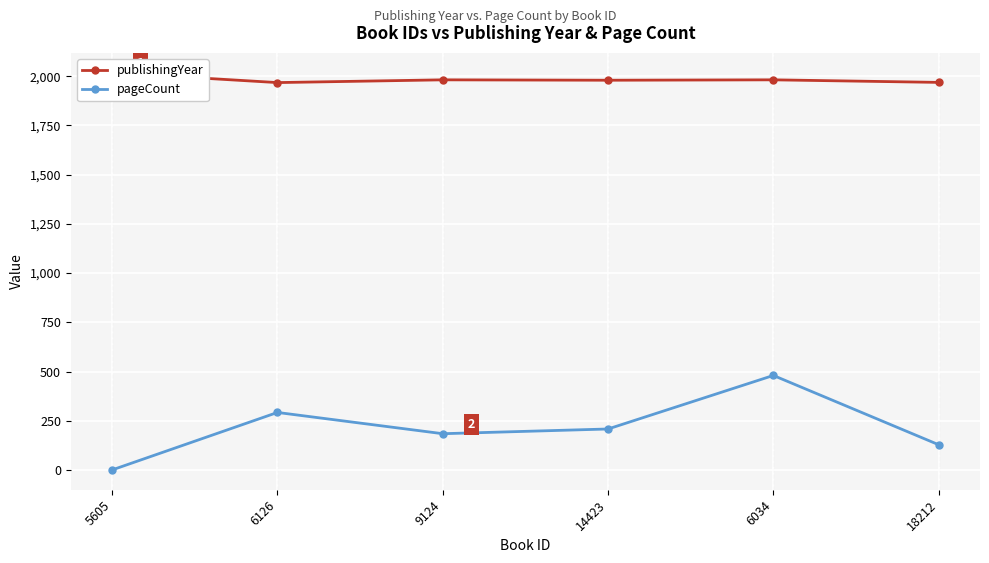

Which series changed the most between 6034 and 18212?

pageCount